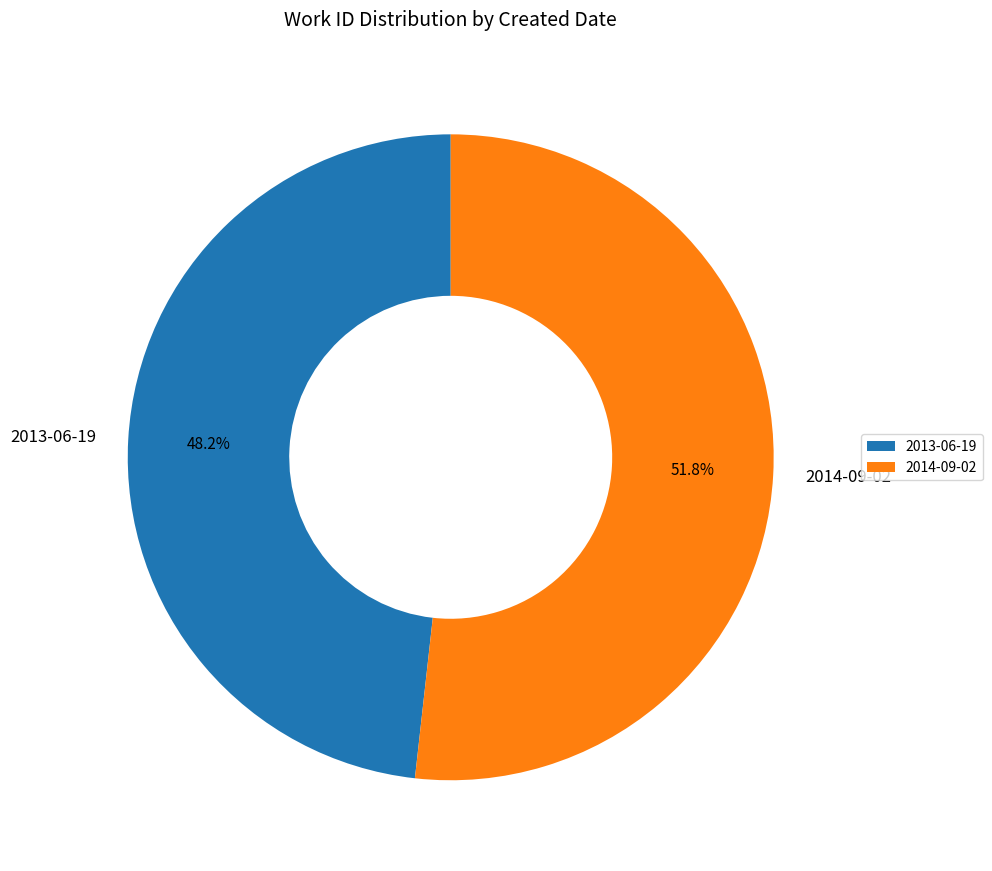

True or false: 2013-06-19 accounts for 48% of the total.

True